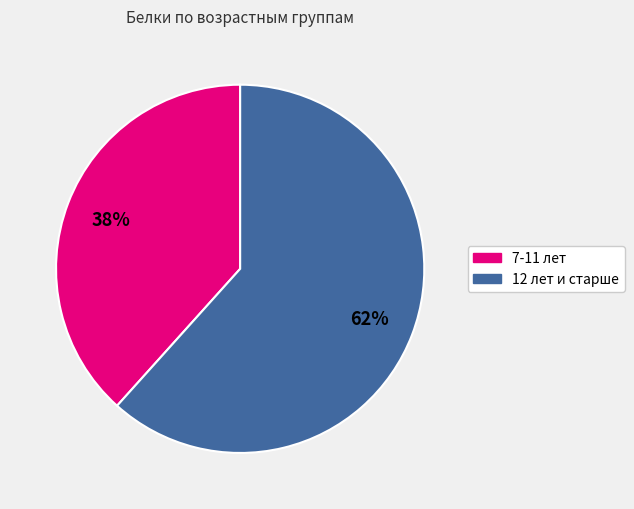

Which slice is the smallest?

7-11 лет